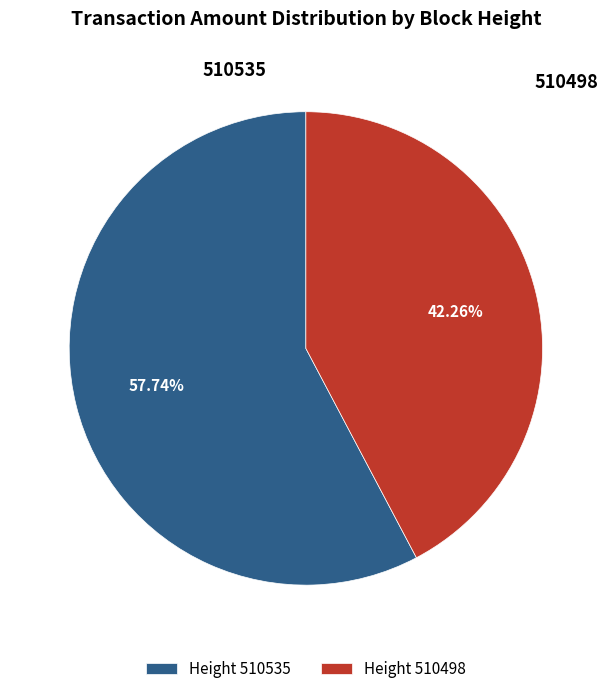

To the nearest percent, what is the difference between the largest and smallest slice percentages?

15%